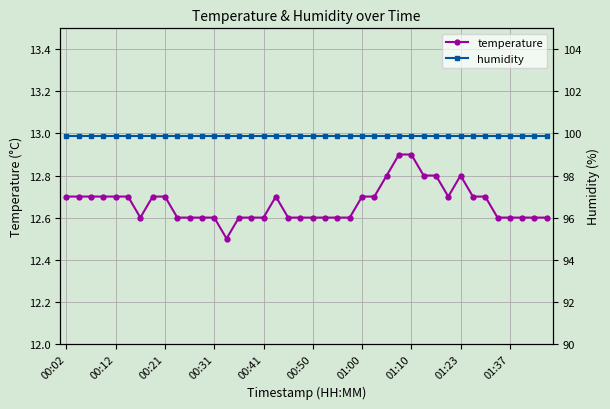

The humidity series shows 99.9 at 27. True or false?

True